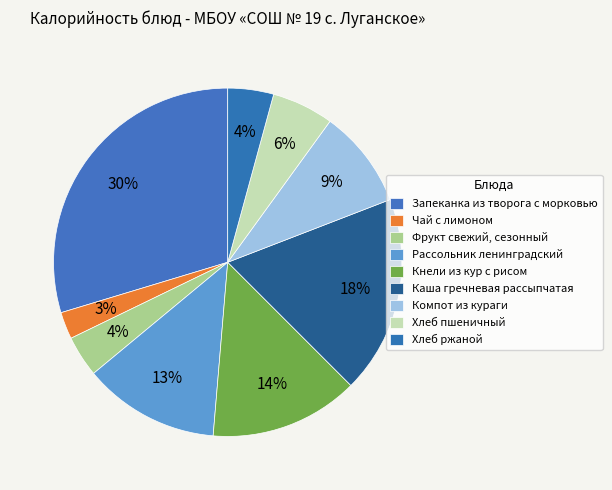

Count the number of slices in the pie.

9